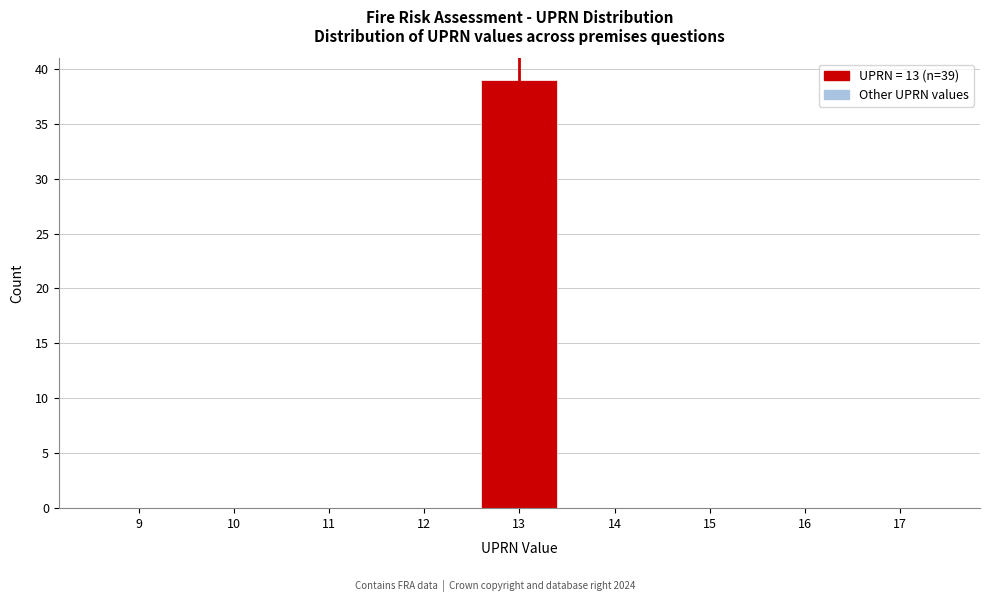

Reading left to right, transcribe all the data shown in this chart.

9=0	10=0	11=0	12=0	13=39	14=0	15=0	16=0	17=0